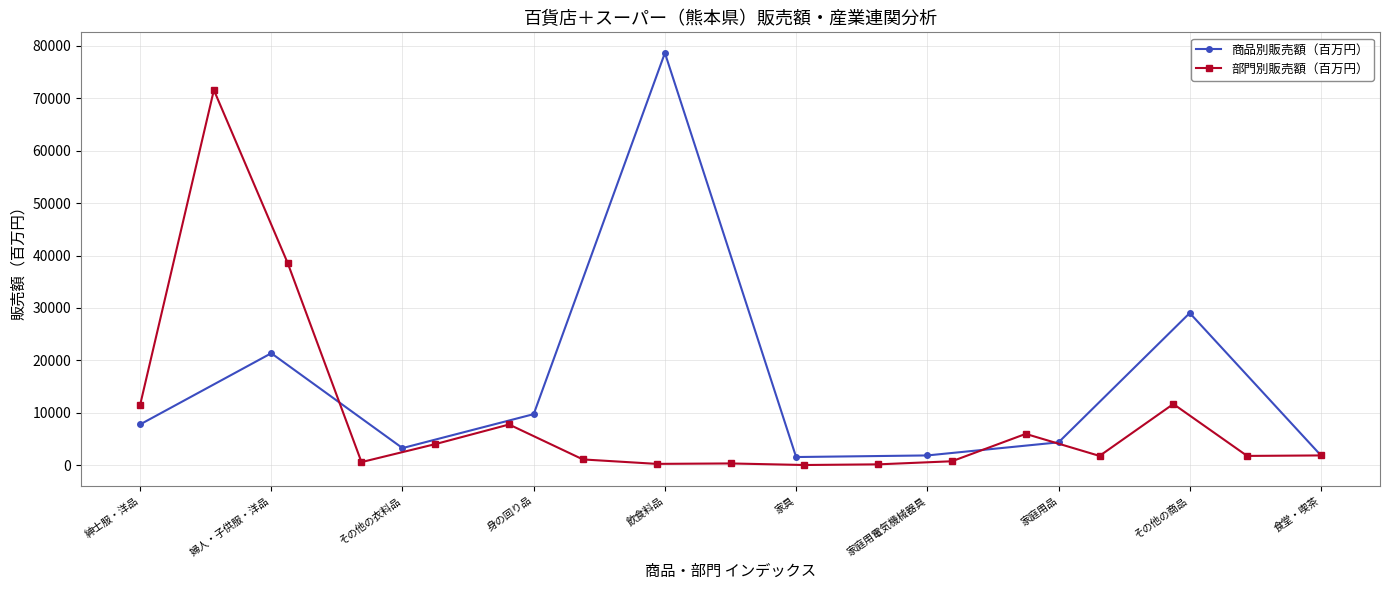

Reading left to right, what are all the values shown in this chart?

紳士服・洋品=7752	婦人・子供服・洋品=21347	その他の衣料品=3238	身の回り品=9720	飲食料品=78669	家具=1531	家庭用電気機械器具=1836	家庭用品=4333	その他の商品=29024	食堂・喫茶=1836